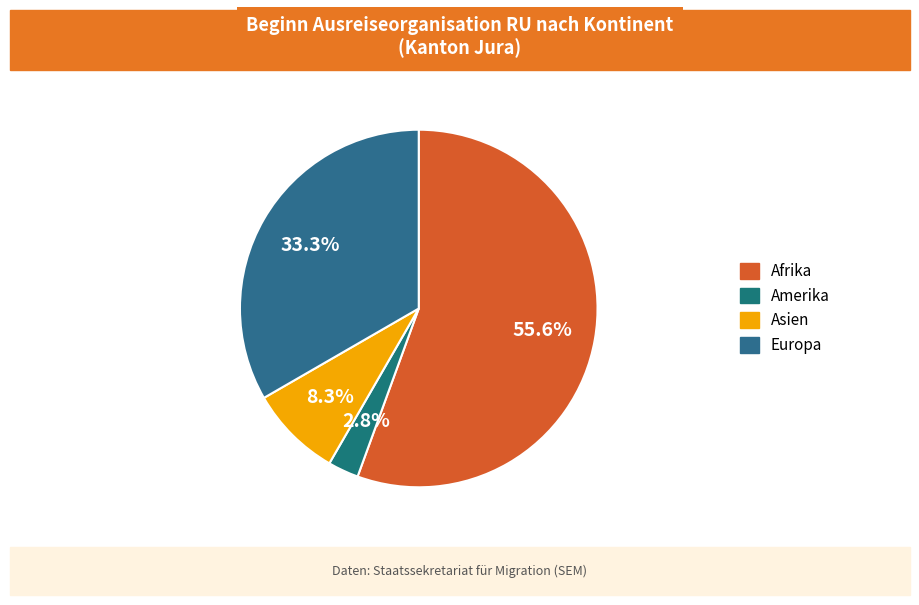

Which slice is the largest?

Afrika